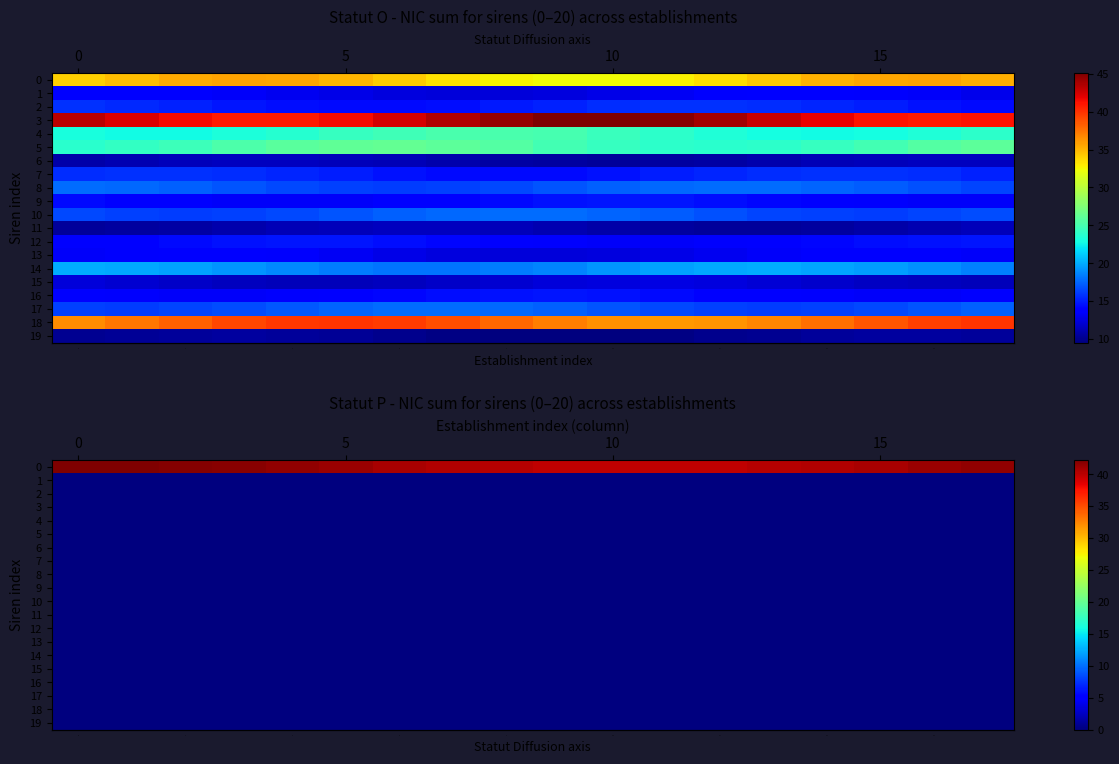

Between 6 and 16, which series saw the biggest shift?

row_0